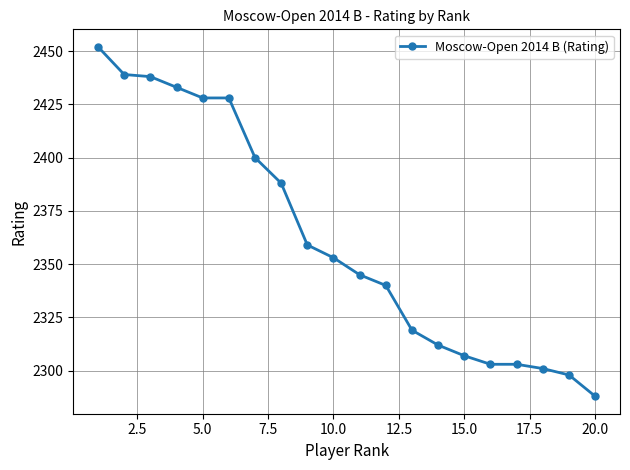

What is the greatest value displayed?

2452